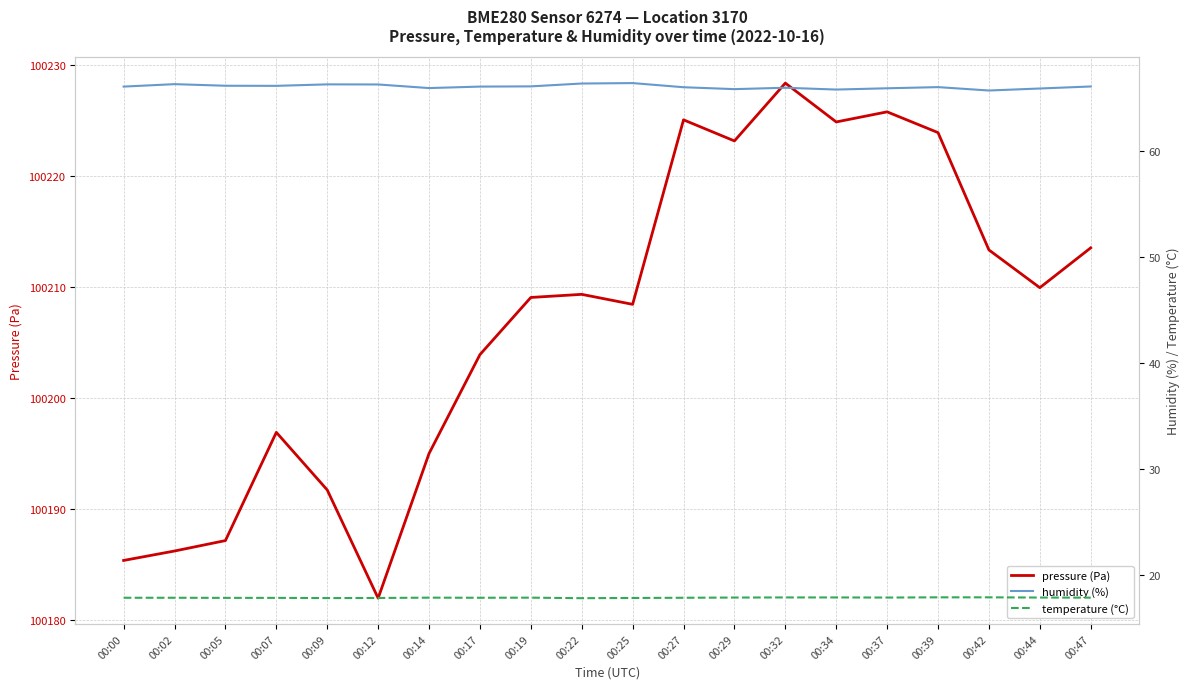

What are all the series names shown in the legend?

pressure (Pa), humidity (%), temperature (°C)